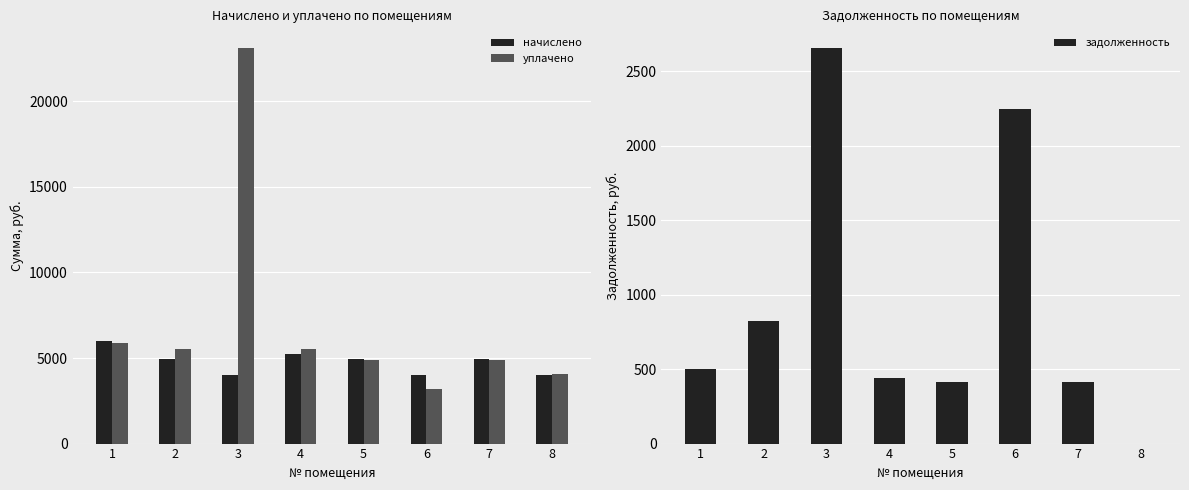

Reading right to left, what are all the values shown in this chart?

начислено: 3984.0	4934.4	3984.0	4934.4	5251.2	3984.0	4934.4	5980.8
уплачено: 4081.2	4857.3	3162.8	4857.3	5524.7	23110.6	5525.5	5868.6
задолженность: 0.0	411.2	2248.1	411.2	437.6	2656.0	822.4	498.2